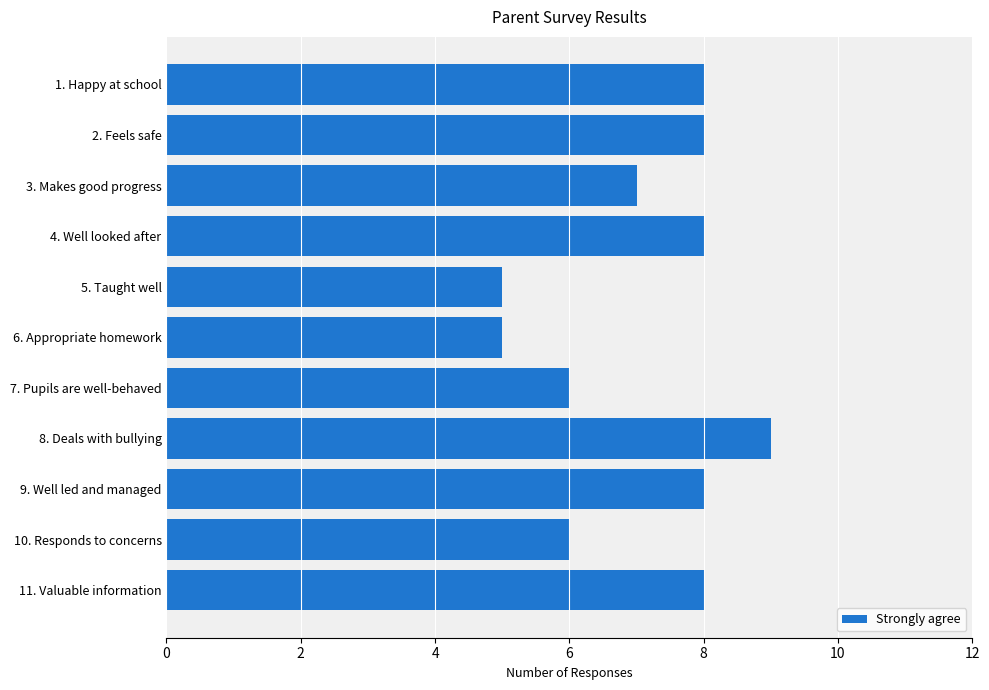

The chart shows a value of 8 at 2. Feels safe. True or false?

True